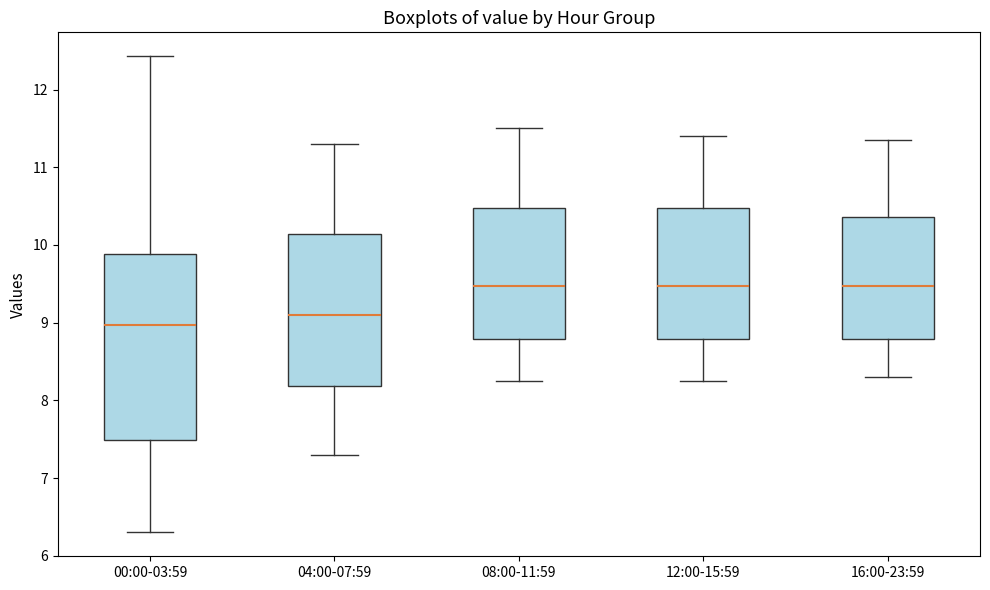

Reading left to right, transcribe this box plot: for each box, give where its median line is, the range the box spans, and where its two whiskers end, as read against the y-axis. The values are not printed on the chart, so give them approximately, as read against the axis.

00:00-03:59: median 9.0, box 7.5 to 9.9, whiskers 6.3 to 12.4
04:00-07:59: median 9.1, box 8.2 to 10.1, whiskers 7.3 to 11.3
08:00-11:59: median 9.5, box 8.8 to 10.5, whiskers 8.3 to 11.5
12:00-15:59: median 9.5, box 8.8 to 10.5, whiskers 8.3 to 11.4
16:00-23:59: median 9.5, box 8.8 to 10.4, whiskers 8.3 to 11.4